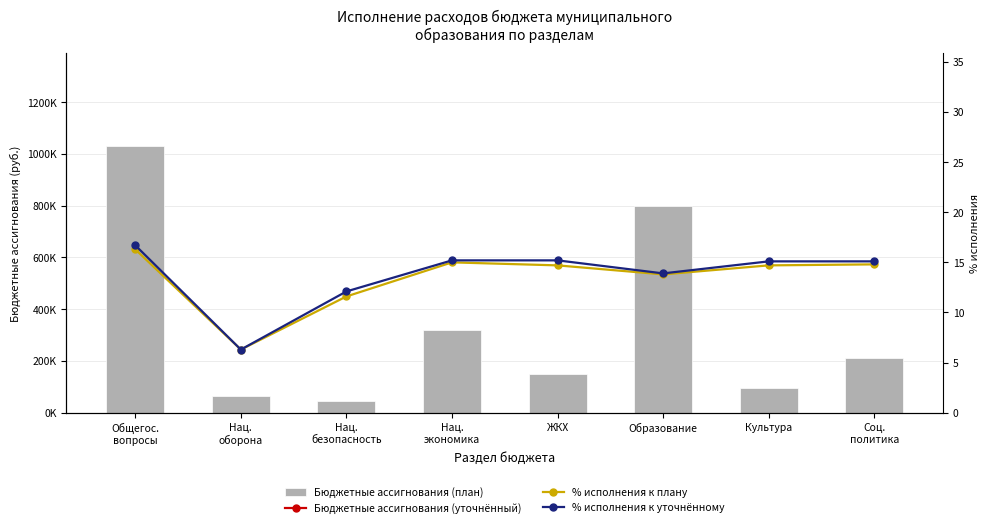

How many groups of bars are there?

8